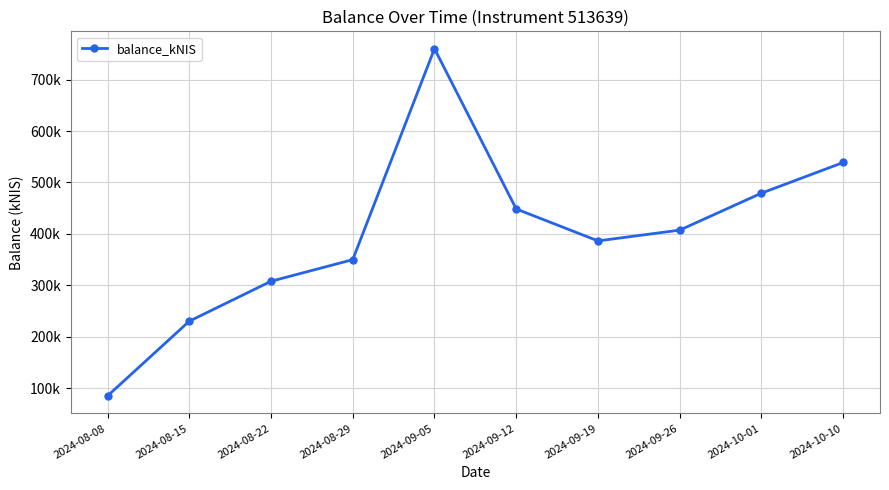

What is the sum of all values?

3993925.6